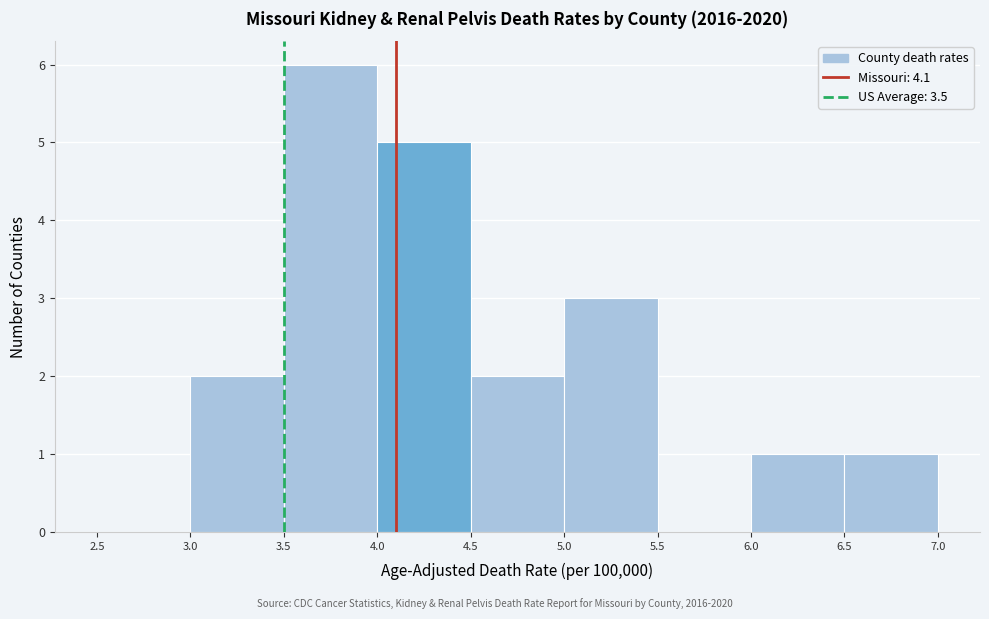

Which range on the x-axis has the tallest bar?

3.5 to 4.0